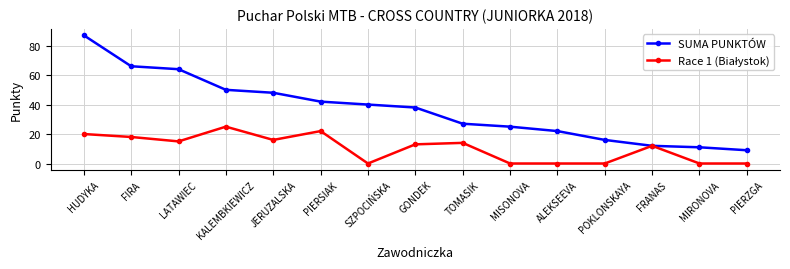

True or false: SUMA PUNKTÓW has more than 2 interior local peaks.

False